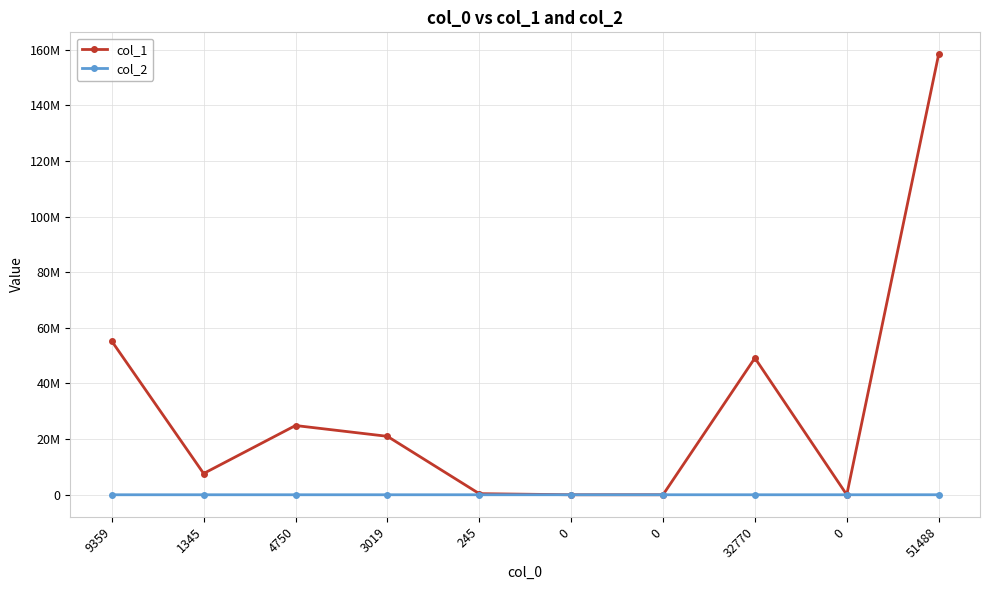

The value of col_2 at 9359 is 0. True or false?

True